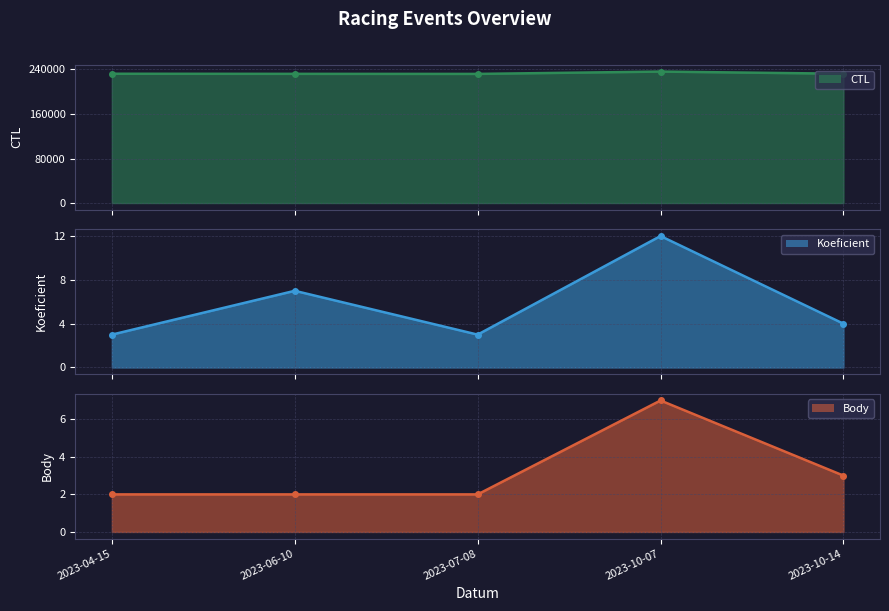

True or false: Koeficient line has more than 2 interior local peaks.

False